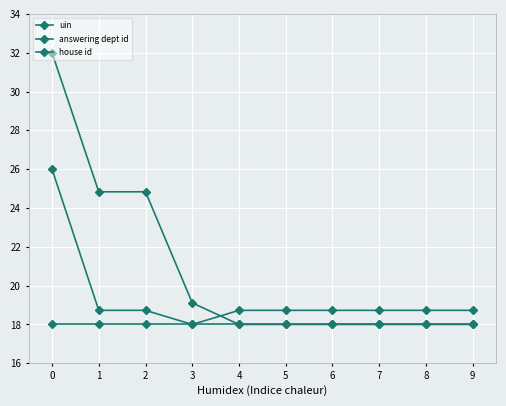

Does the chart have visible grid lines?

Yes